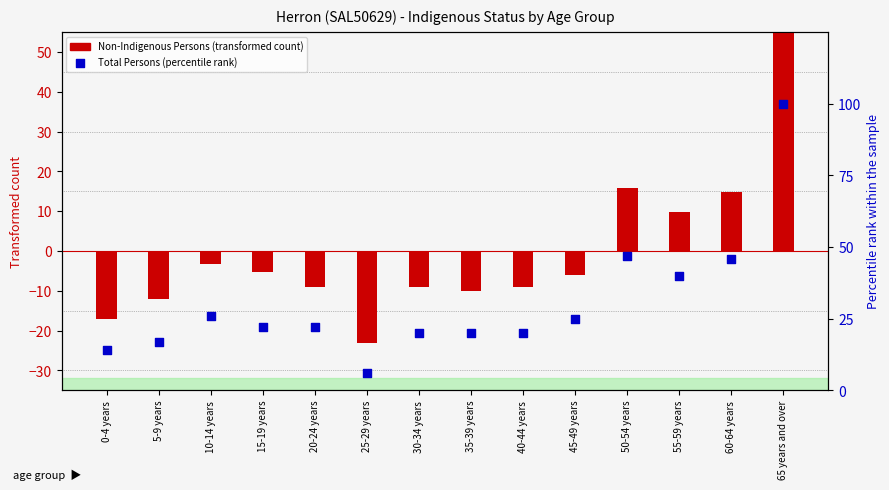

Is the value of Total Persons (percentile rank) at 50-54 years greater than the value of Non-Indigenous Persons (transformed) at 0-4 years?

Yes